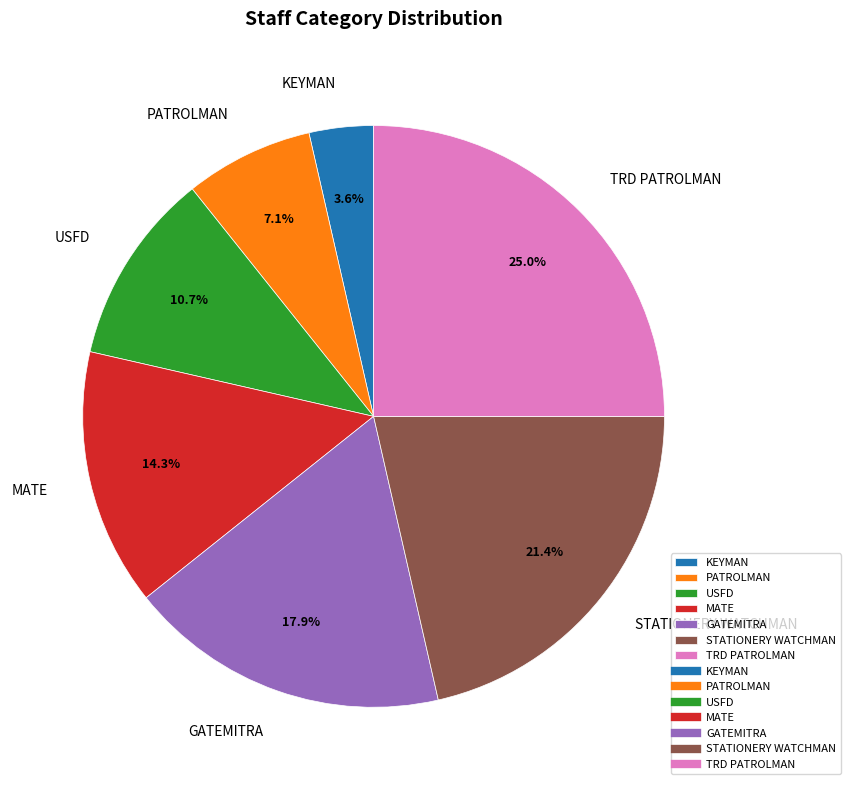

What percentage is the STATIONERY WATCHMAN slice, to the nearest percent?

21%